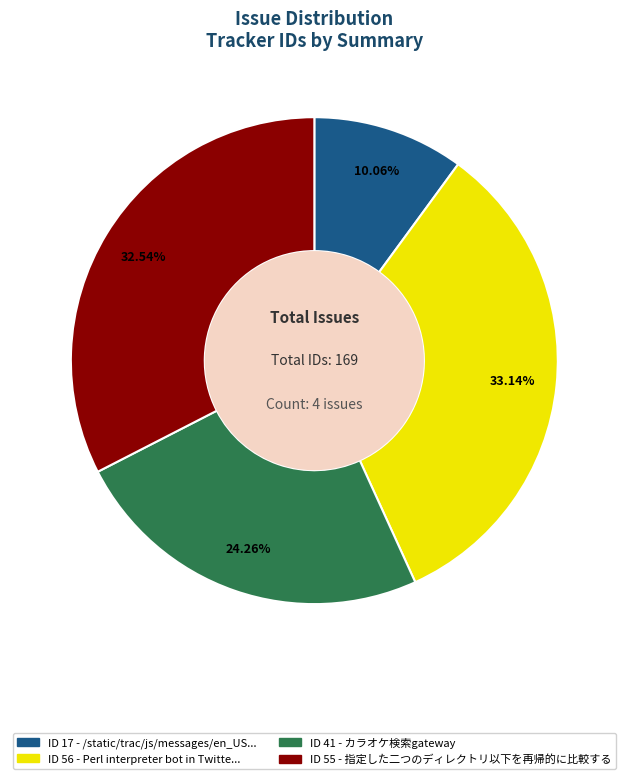

Is there a majority slice in this chart?

No